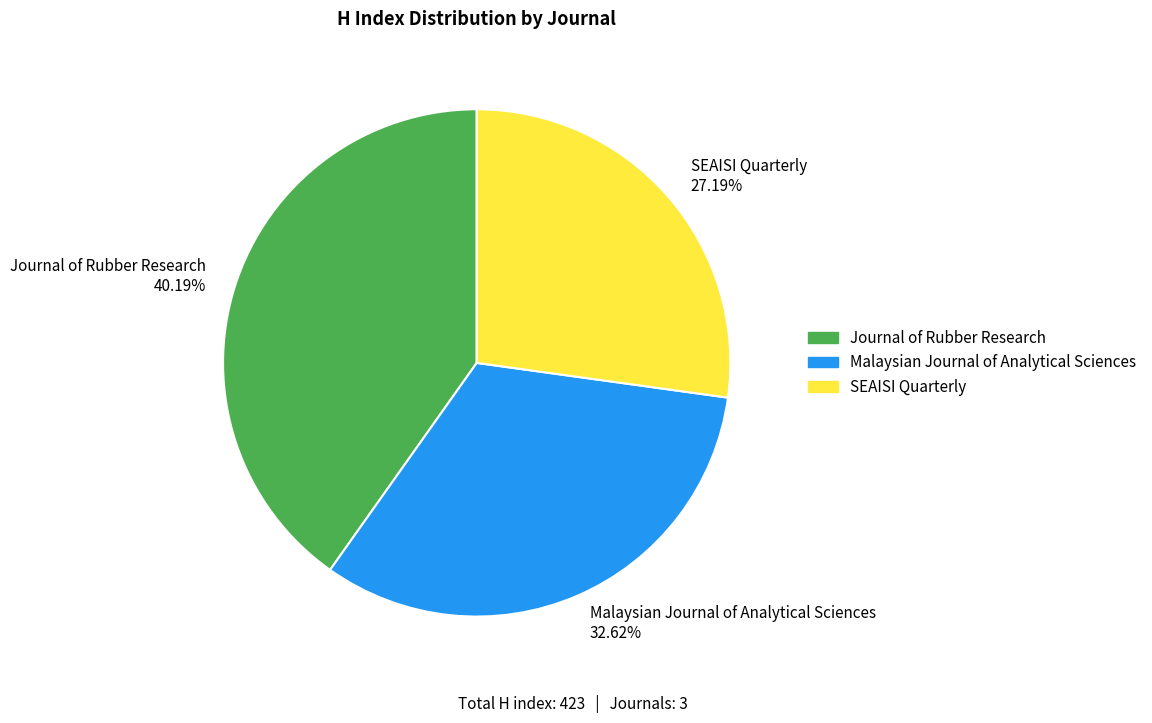

Which category has the smallest portion of the pie?

SEAISI Quarterly